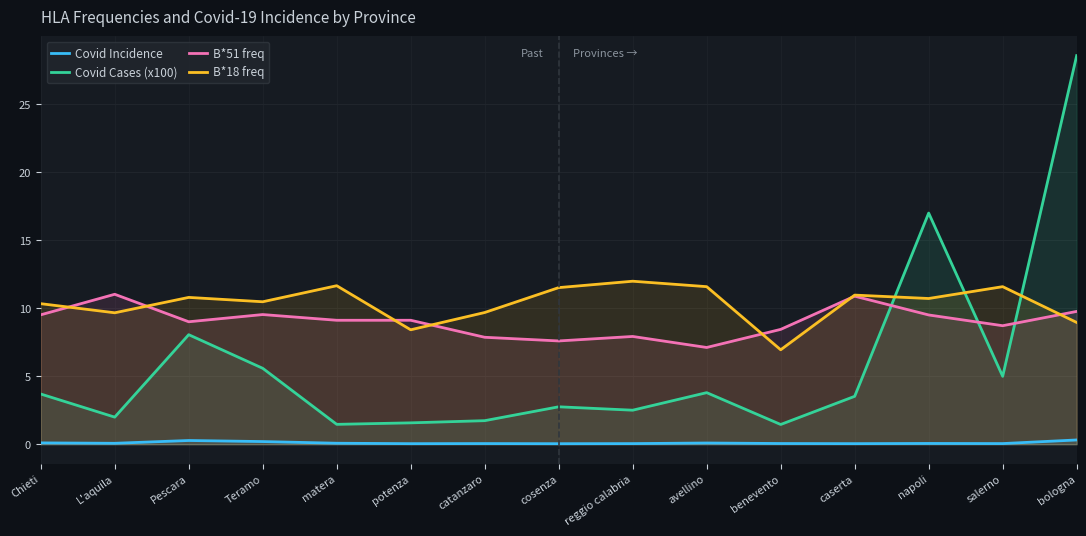

Where does the Covid Cases (x100) series first go above 3?

Chieti